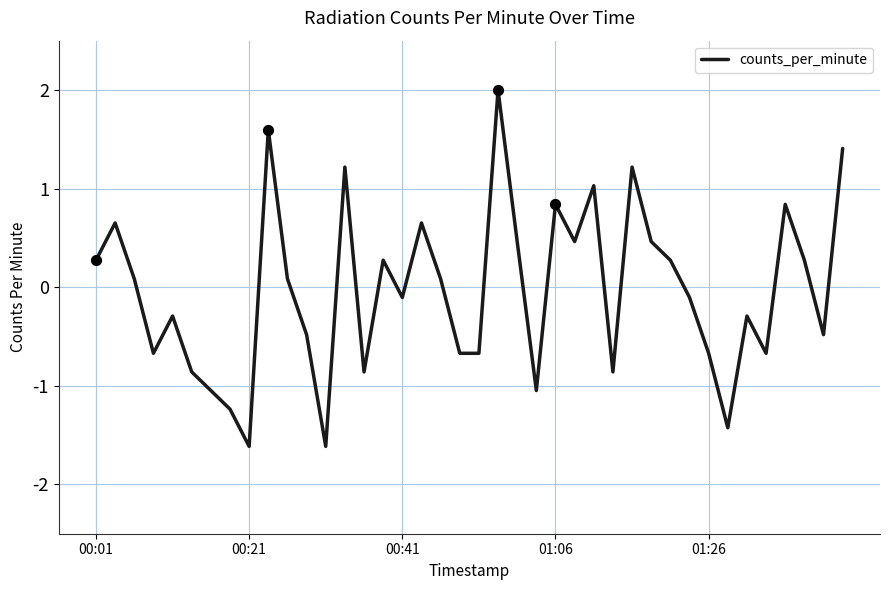

What is the difference between the maximum and minimum values?

3.6